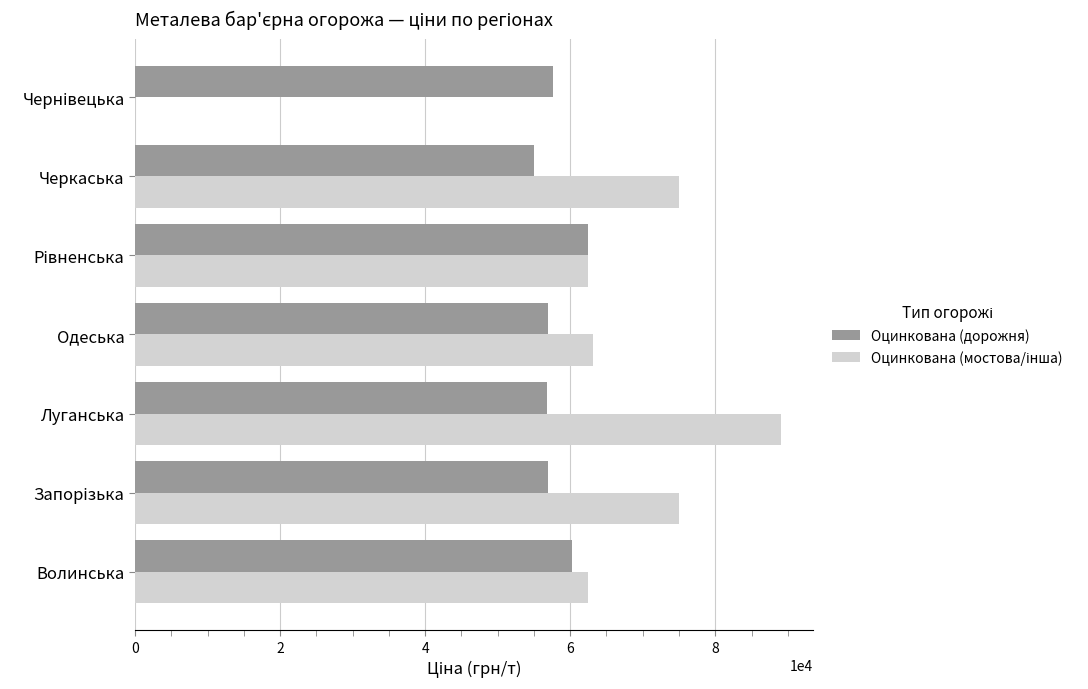

What is the greatest value displayed?

88997.7